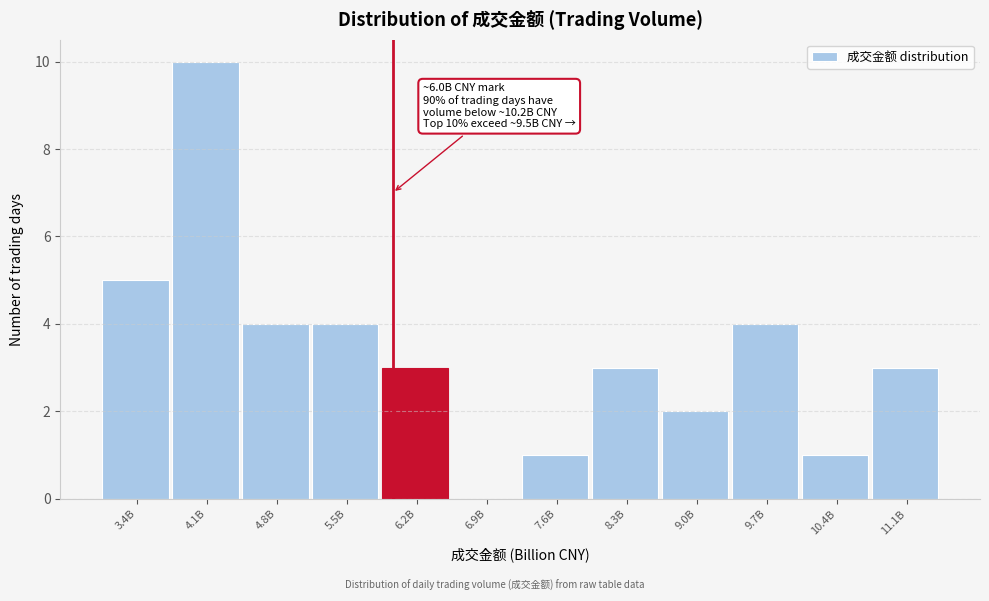

Reading left to right, extract all data points from this chart.

3.4B=5	4.1B=10	4.8B=4	5.5B=4	6.2B=3	6.9B=0	7.6B=1	8.3B=3	9.0B=2	9.7B=4	10.4B=1	11.1B=3